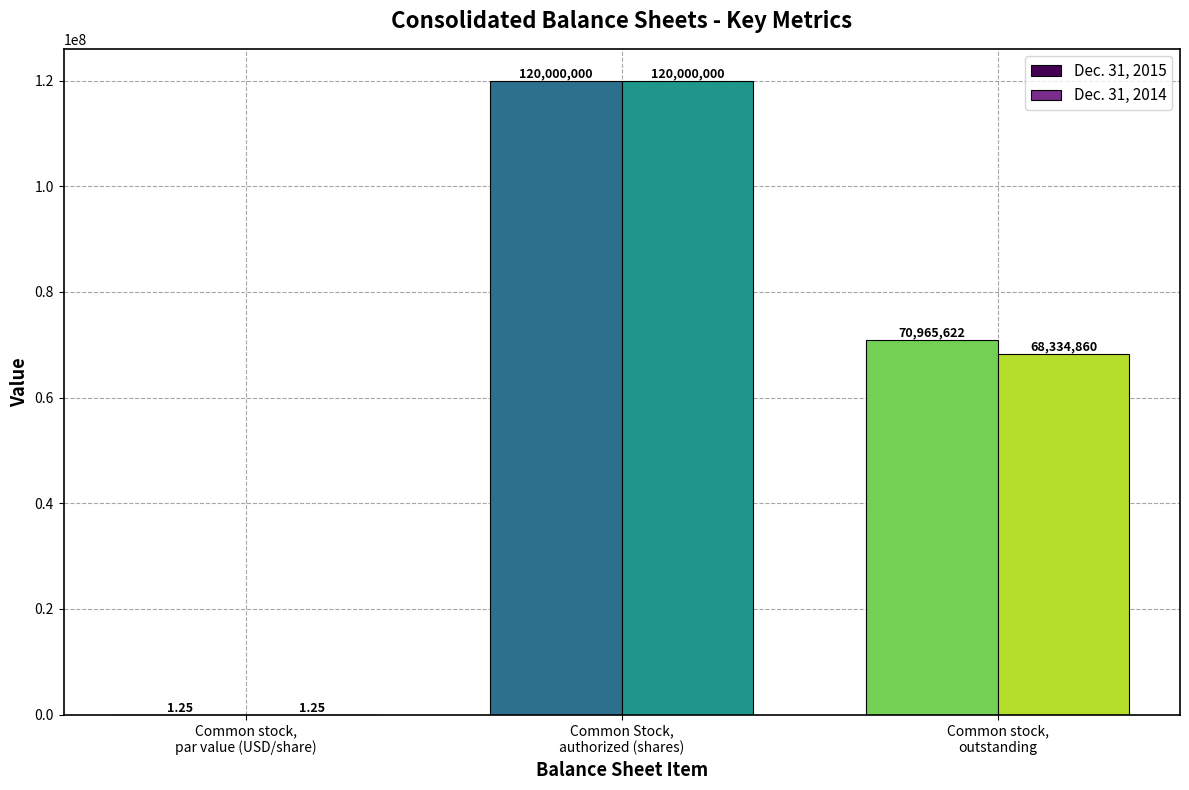

How many data points does each series have?

3